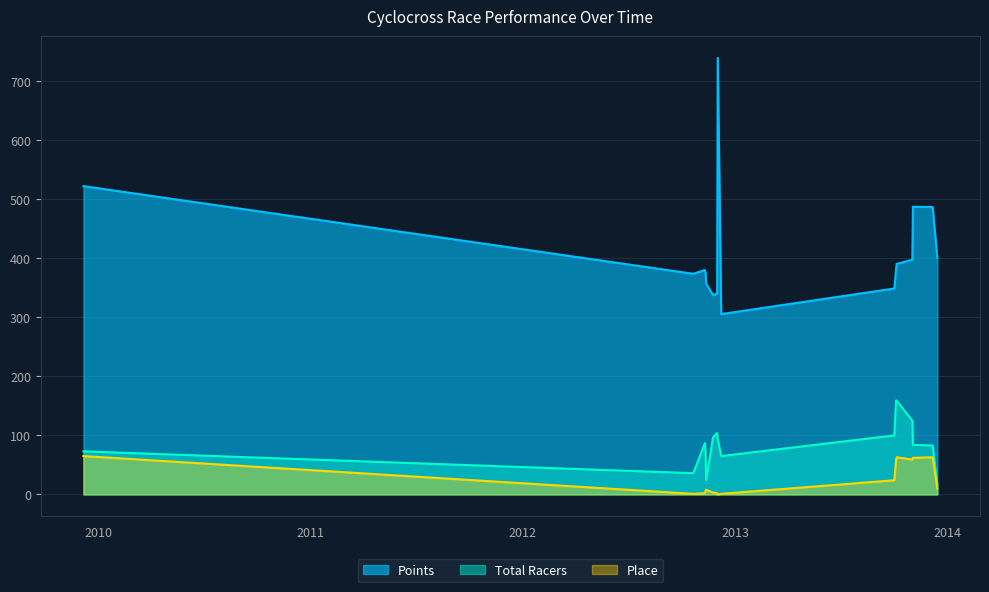

At how many categories does at least one series exceed 737?

1